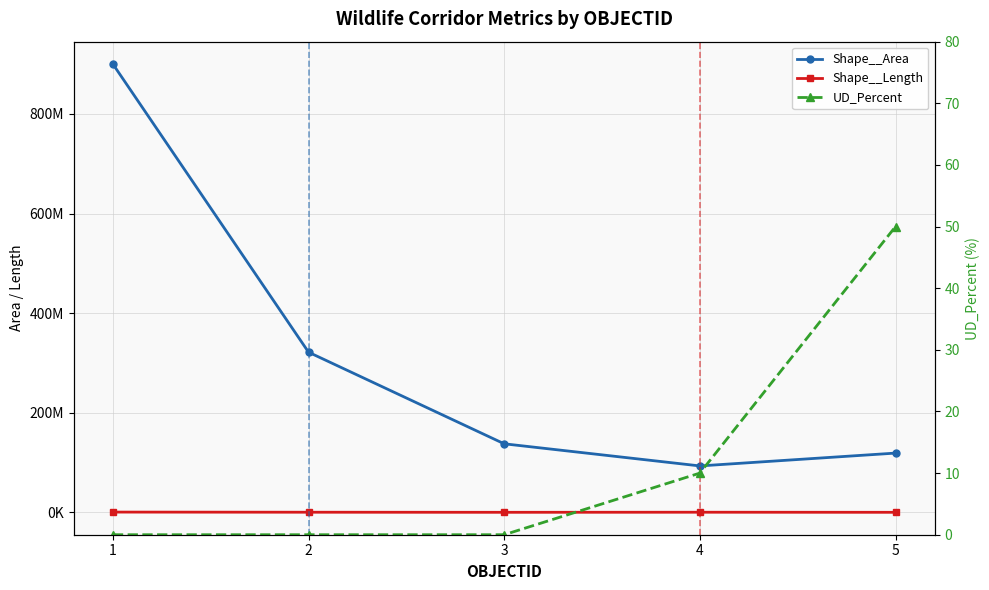

Is the value of Shape__Area at 2 greater than the value of UD_Percent at 4?

Yes